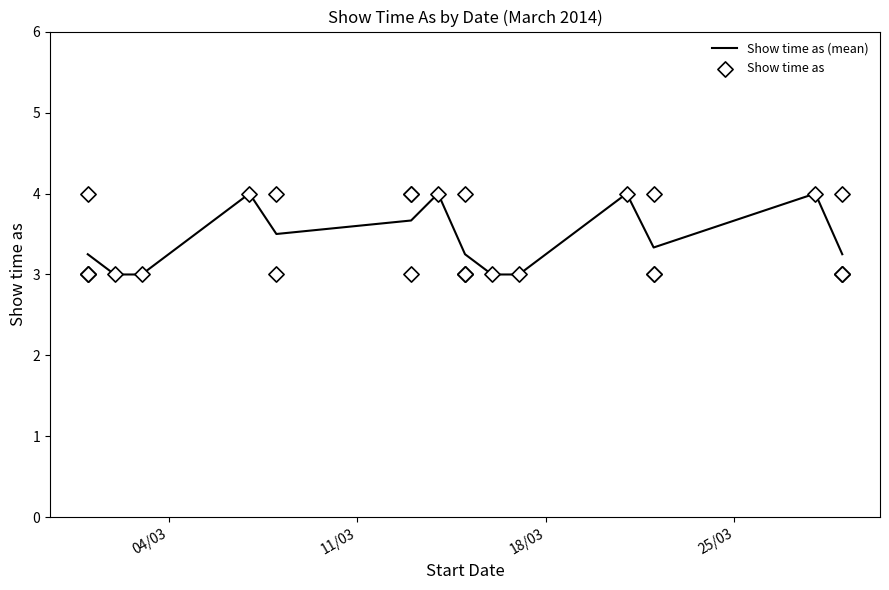

Which has a higher value, 13/3/2014 or 14/3/2014?

14/3/2014